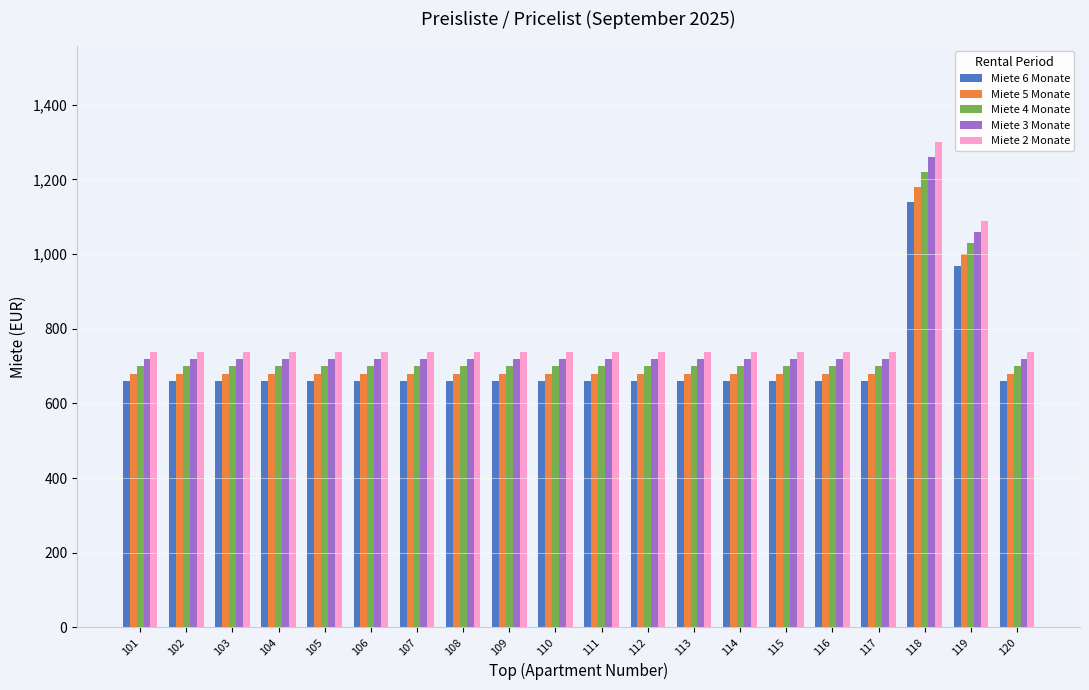

Reading right to left, extract all data points from this chart.

Miete 6 Monate: 659	969	1139	659	659	659	659	659	659	659	659	659	659	659	659	659	659	659	659	659
Miete 5 Monate: 679	999	1179	679	679	679	679	679	679	679	679	679	679	679	679	679	679	679	679	679
Miete 4 Monate: 699	1029	1219	699	699	699	699	699	699	699	699	699	699	699	699	699	699	699	699	699
Miete 3 Monate: 719	1059	1259	719	719	719	719	719	719	719	719	719	719	719	719	719	719	719	719	719
Miete 2 Monate: 739	1089	1299	739	739	739	739	739	739	739	739	739	739	739	739	739	739	739	739	739